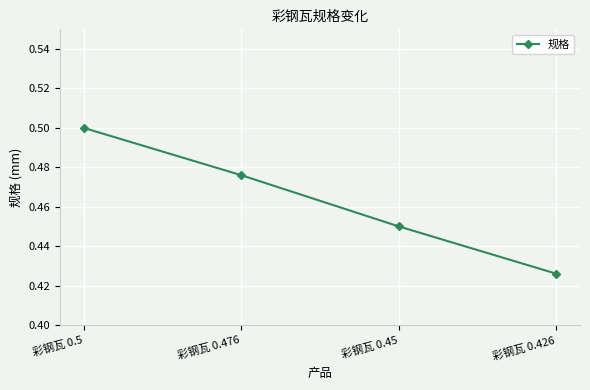

Which label corresponds to the smallest value in the chart?

彩钢瓦 0.426